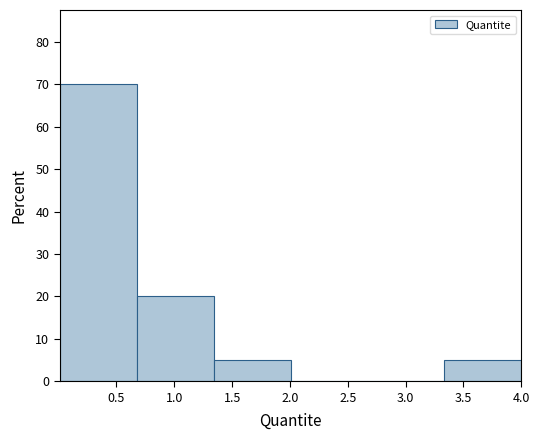

Reading left to right, list every bar in this chart as the range it spans on the x-axis followed by its height. Neither the bar edges nor the heights are printed on the chart, so give them approximately, as read against the axes.

0.010 to 0.675: 70
0.675 to 1.340: 20
1.340 to 2.005: 5
2.005 to 2.670: 0
2.670 to 3.335: 0
3.335 to 4.000: 5